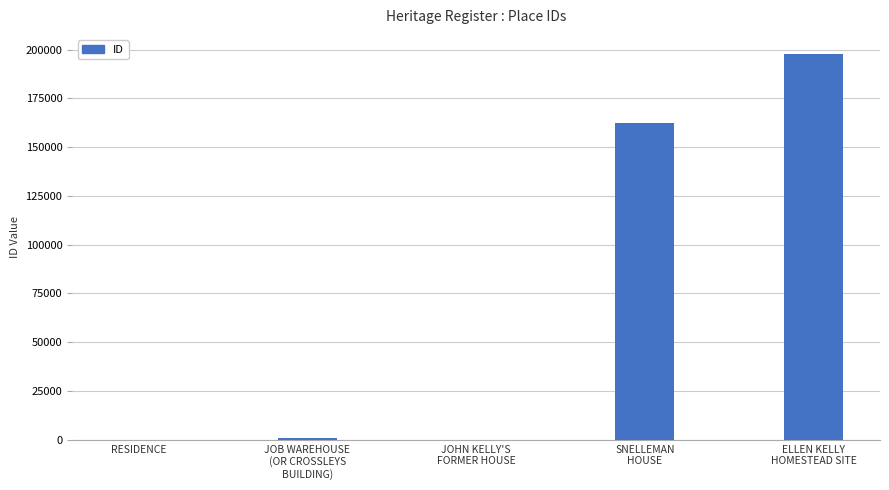

What is the difference between the values at ELLEN KELLY
HOMESTEAD SITE and SNELLEMAN
HOUSE?

35293